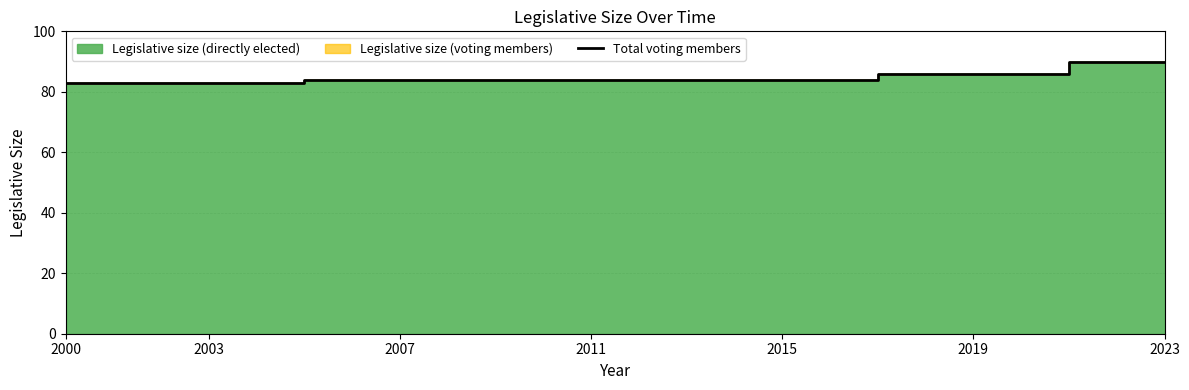

True or false: the data shows 32 at 2015.

False